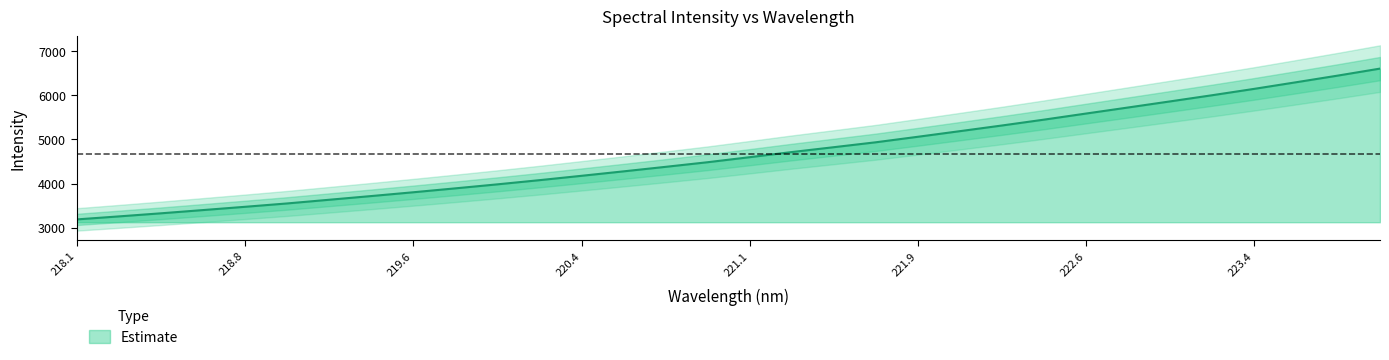

Which label corresponds to the smallest value in the chart?

218.1